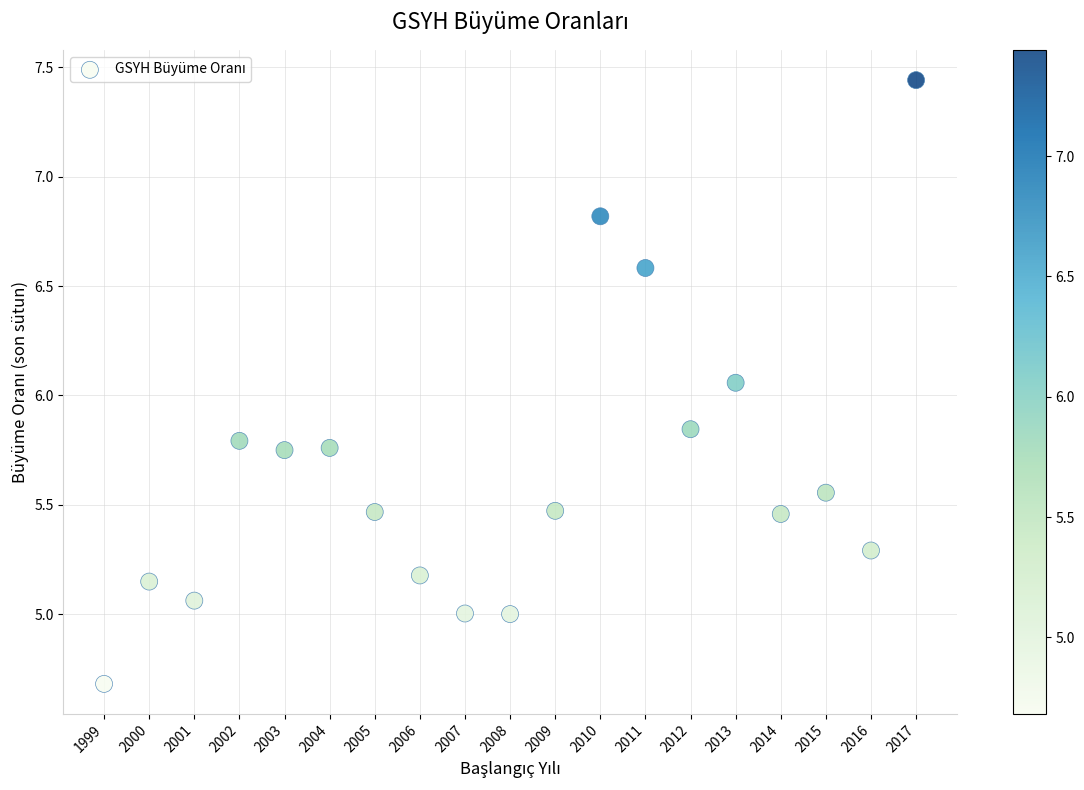

What is the range of Y values (max minus min)?

2.8